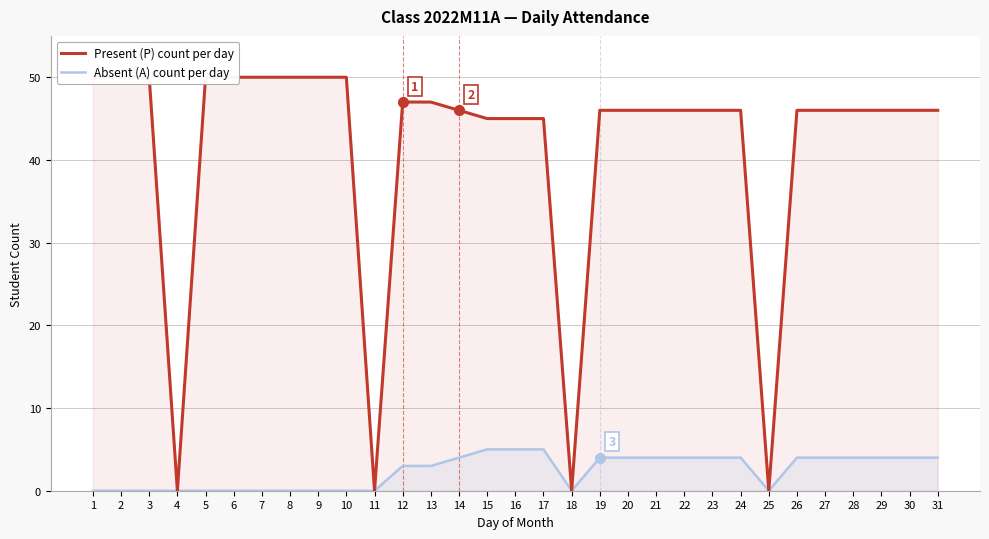

Which series has the largest total across all categories?

Present (P) count per day